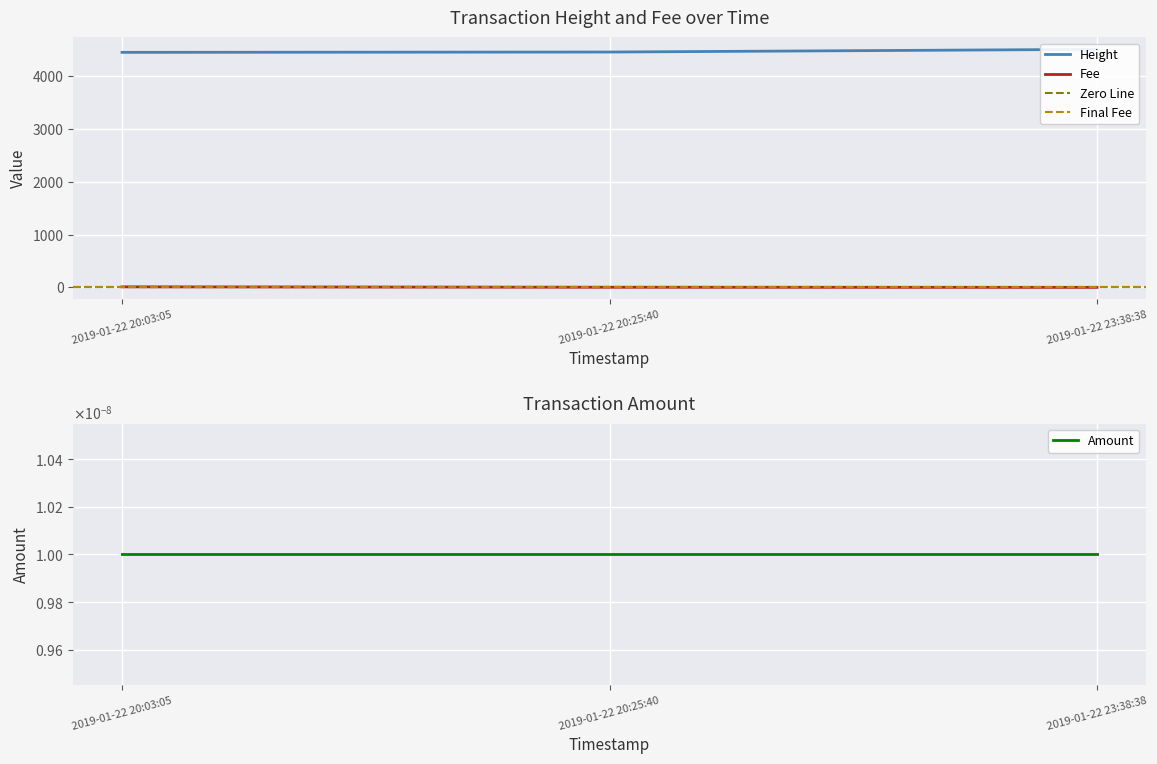

What is the greatest value displayed?

4508.0